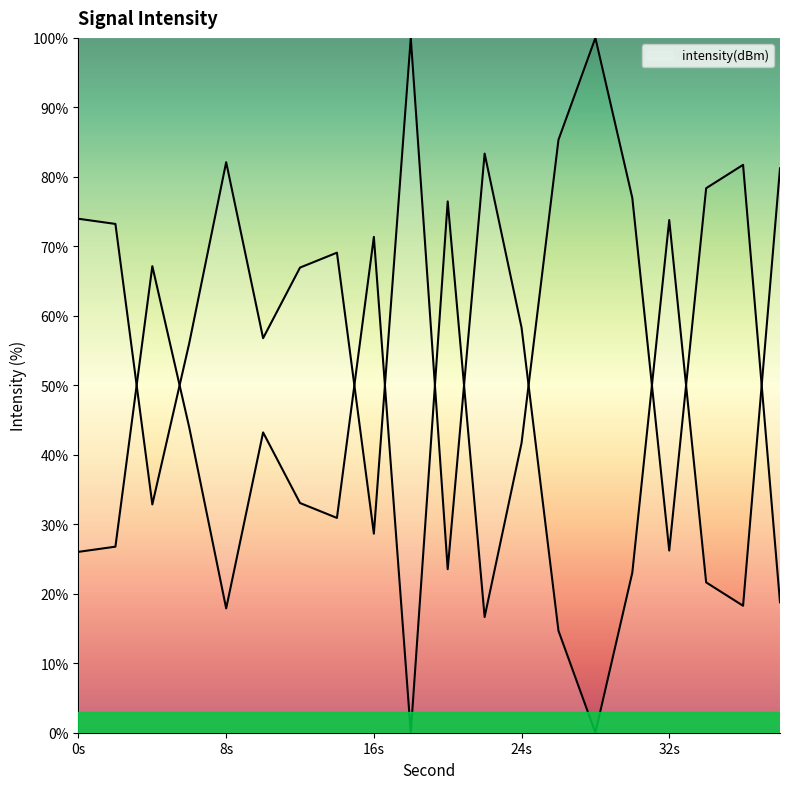

What is the greatest value displayed?

100.0